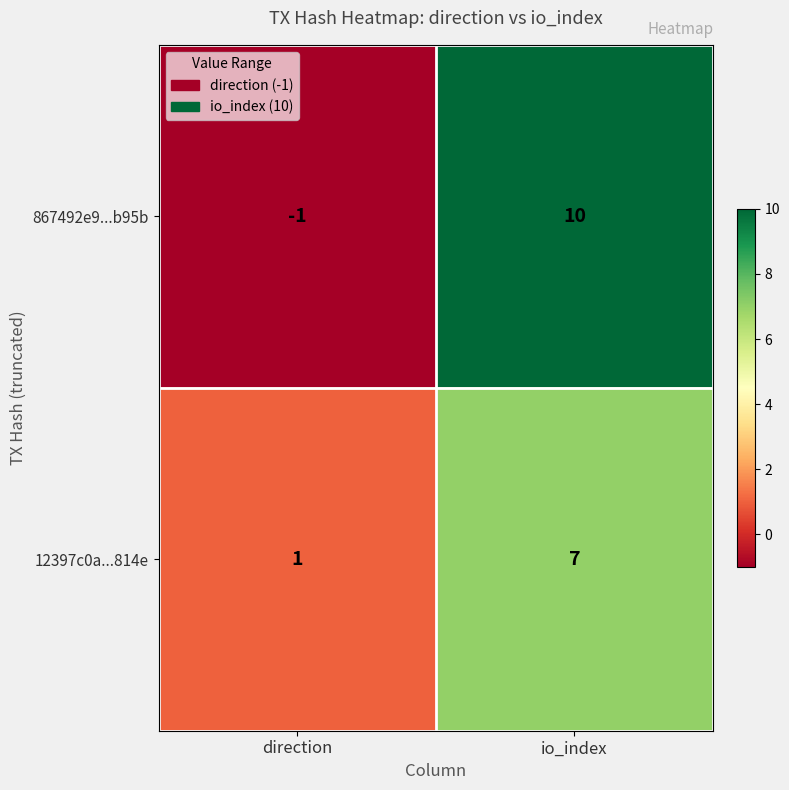

What is the average value of the 12397c0a...814e series?

4